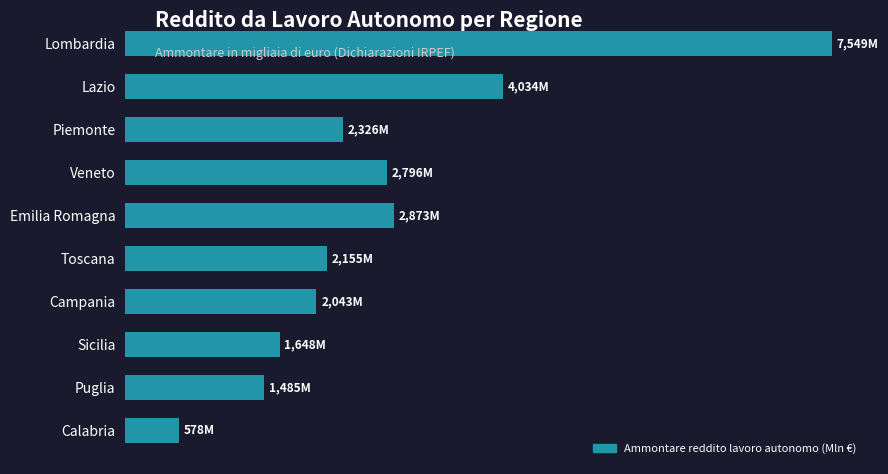

List the labels in order of value, smallest first.

Calabria, Puglia, Sicilia, Campania, Toscana, Piemonte, Veneto, Emilia Romagna, Lazio, Lombardia